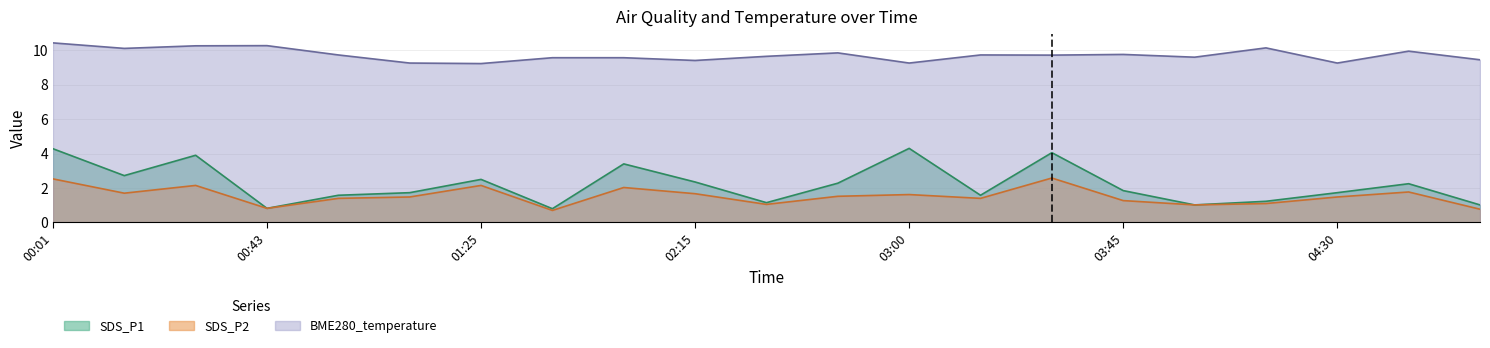

What is the minimum value shown in the chart?

0.7